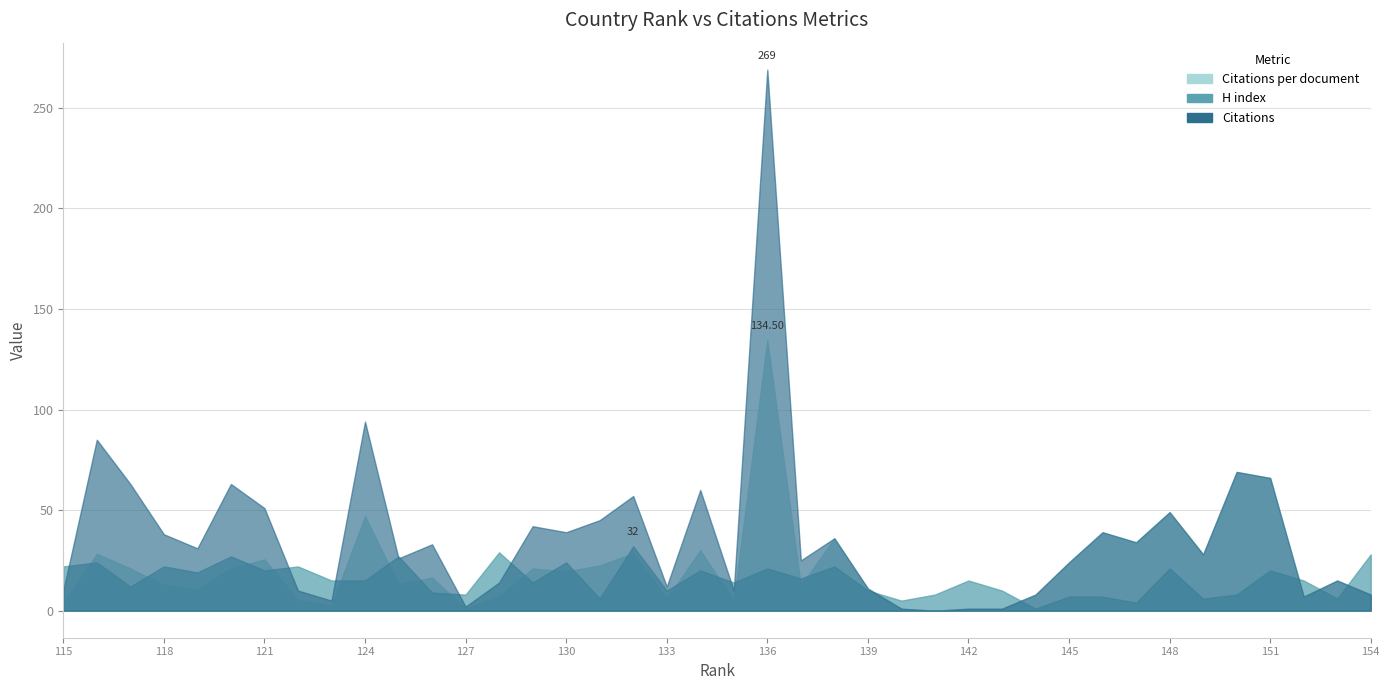

What is the sum of the Citations per document values at 138 and 150?

105.0